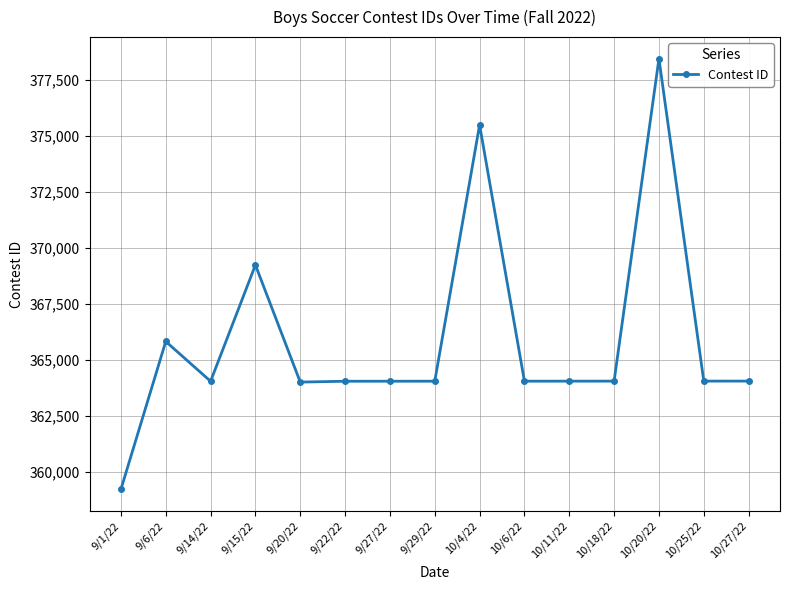

Read the value at 9/6/22, to the nearest 10.

365830